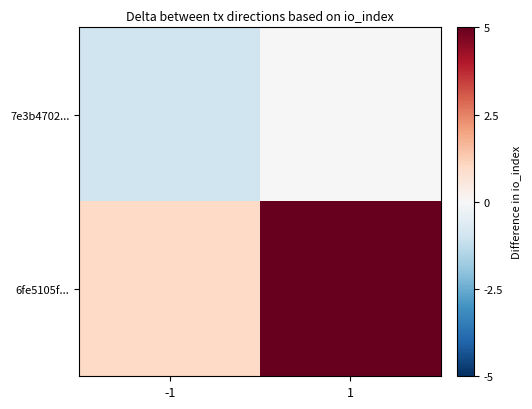

Reading left to right, extract all data points from this chart.

7e3b4702...: -1=-1	1=0
6fe5105f...: -1=1	1=5